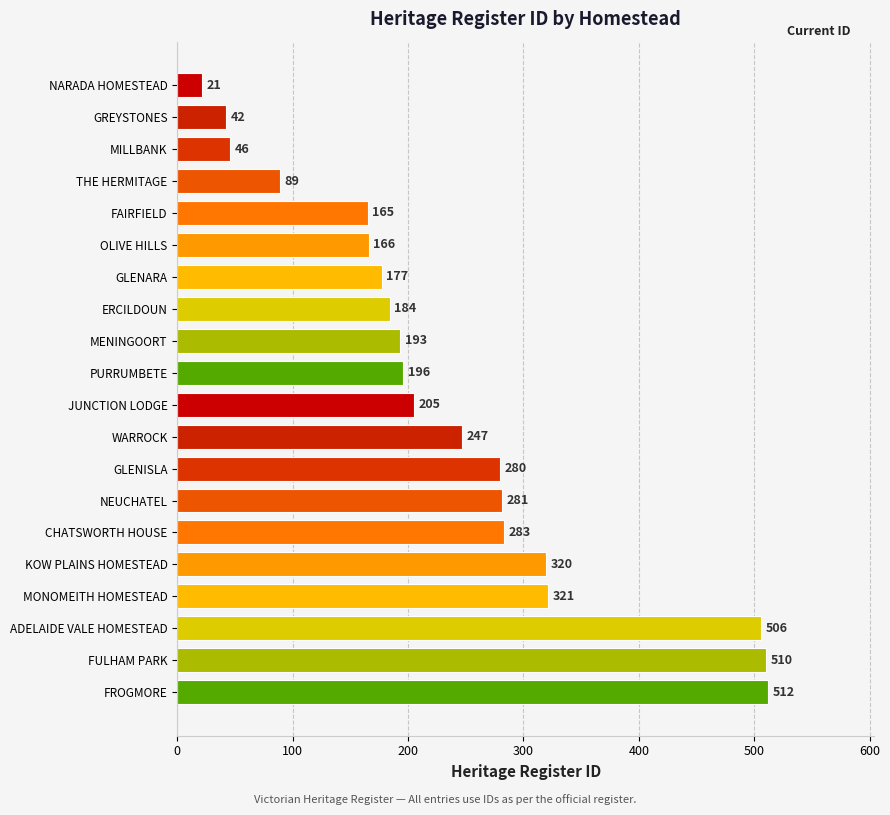

What is the average value?

237